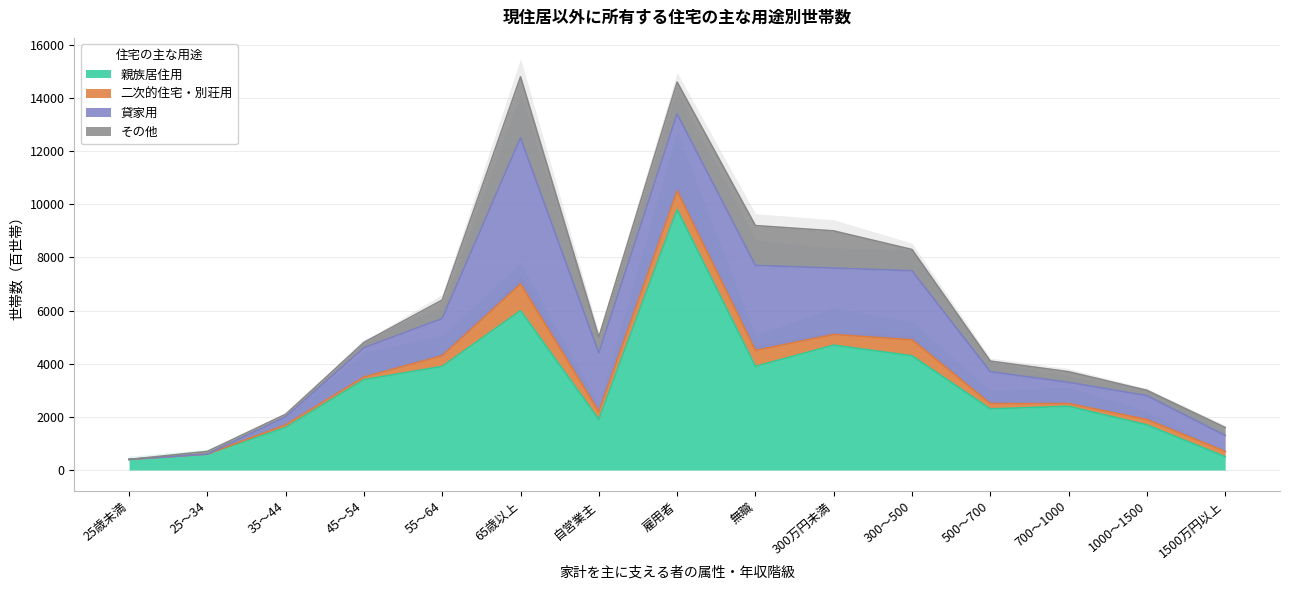

Which has a higher value, 300～500 or 500～700?

300～500